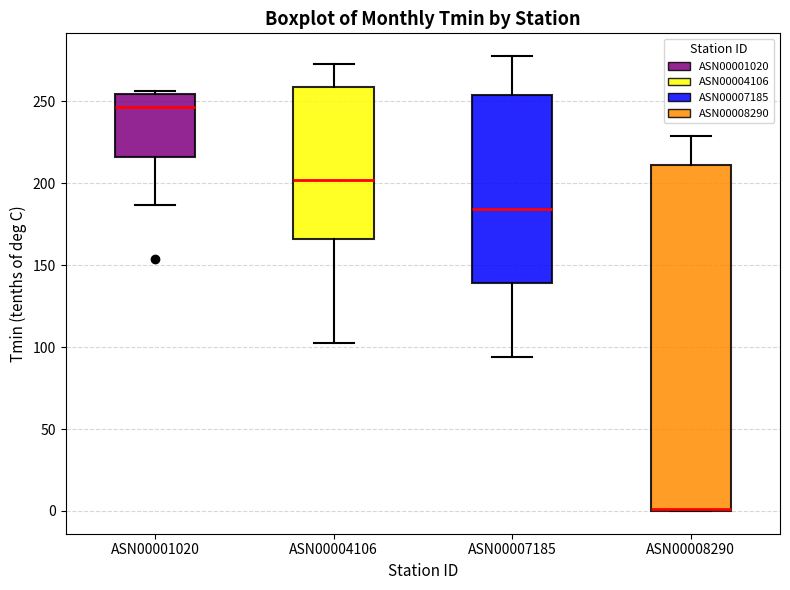

Reading left to right, read every box against the y-axis: the position of its median line, the range the box covers, and the ends of its whiskers. The values are not printed on the chart, so give them approximately, as read against the axis.

ASN00001020: median 245, box 215 to 255, whiskers 185 to 255 (just above the box's upper edge)
ASN00004106: median 200, box 165 to 260, whiskers 105 to 275
ASN00007185: median 185, box 140 to 255, whiskers 95 to 280
ASN00008290: median 0, box 0 to 210, whiskers 0 to 230